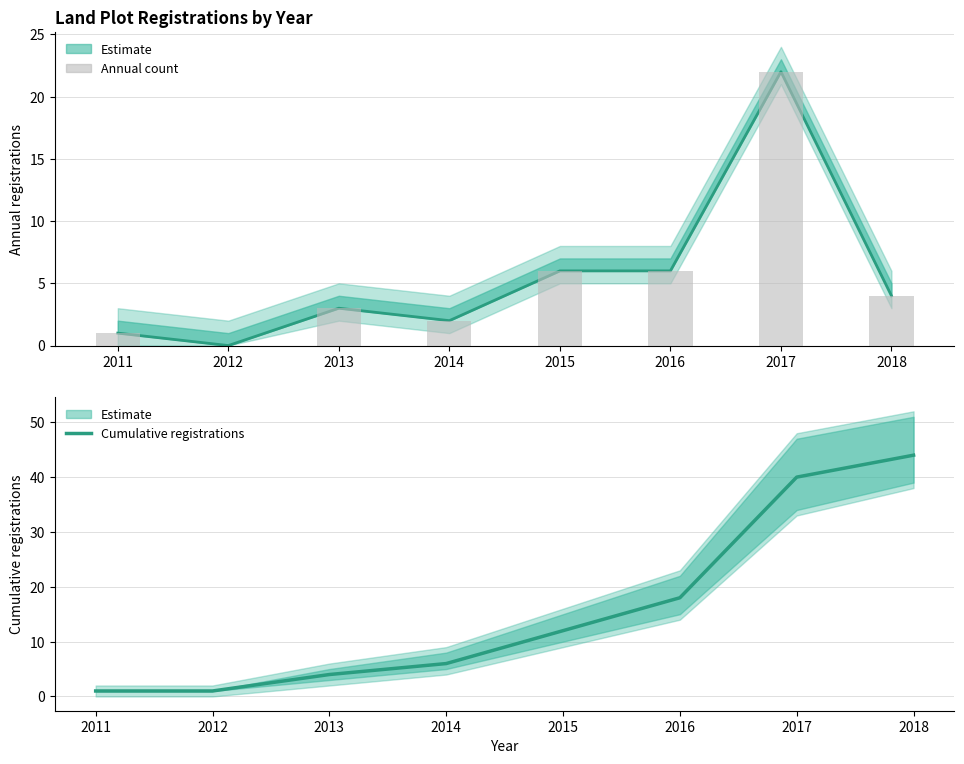

What is the total value across all series at 2011?

3